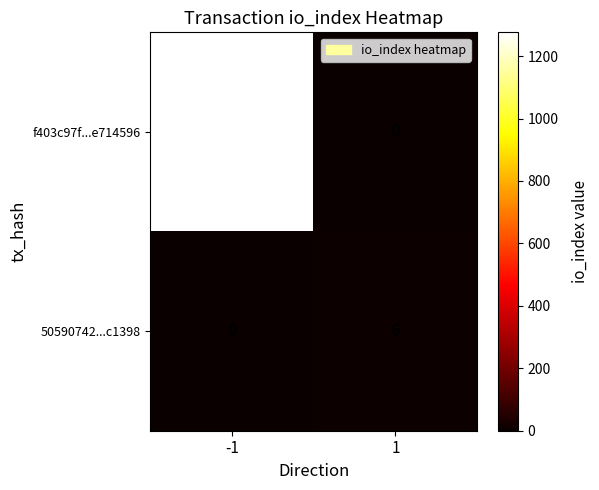

List the series in order of their overall mean, lowest first.

50590742...c1398, f403c97f...e714596